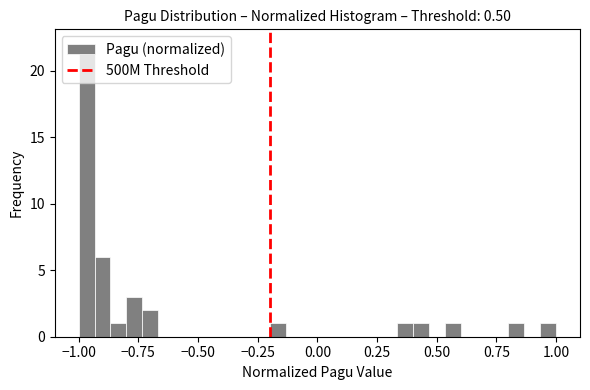

Read against the x-axis, roughly where is the centre of the tallest bar?

-0.95